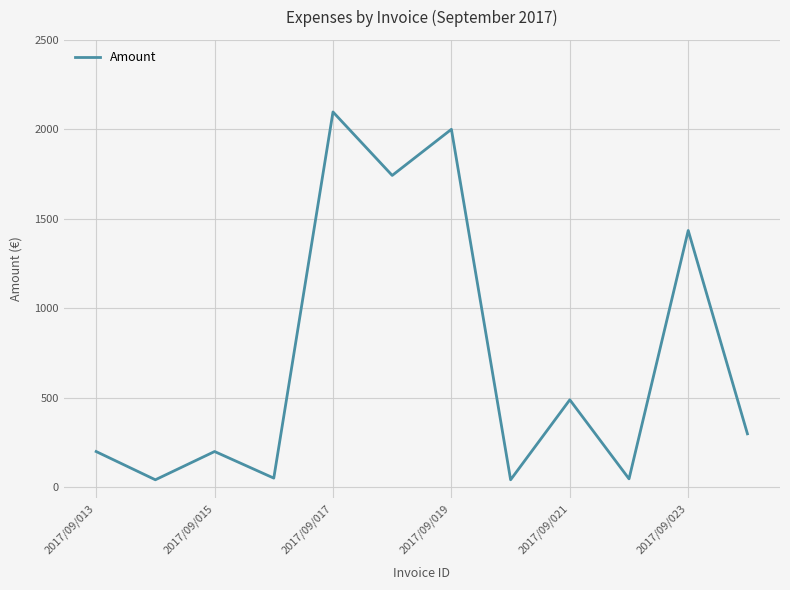

What is the greatest value displayed?

2097.0